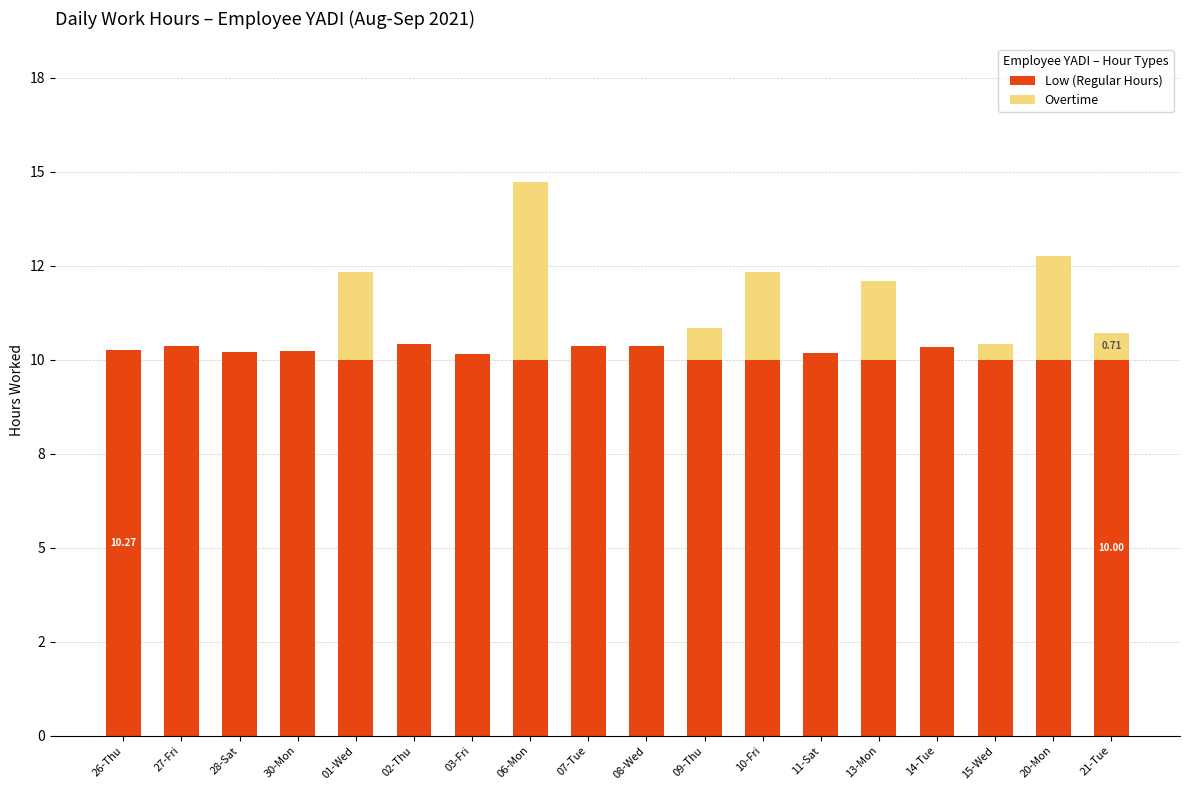

What is the sum of the Low (Regular Hours) values at 20-Mon and 28-Sat?

20.2